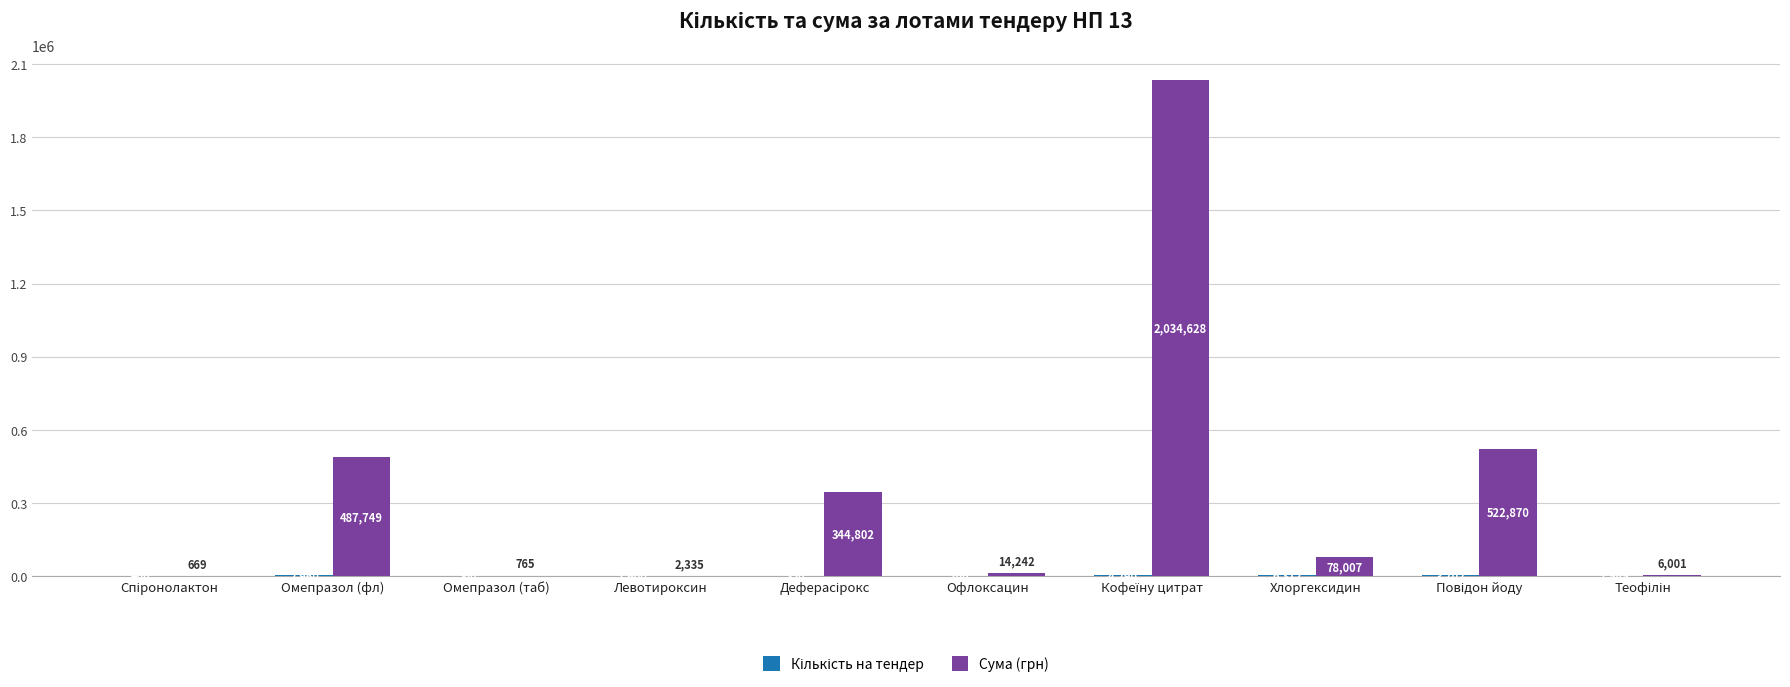

Which series has the largest total across all categories?

Сума (грн)